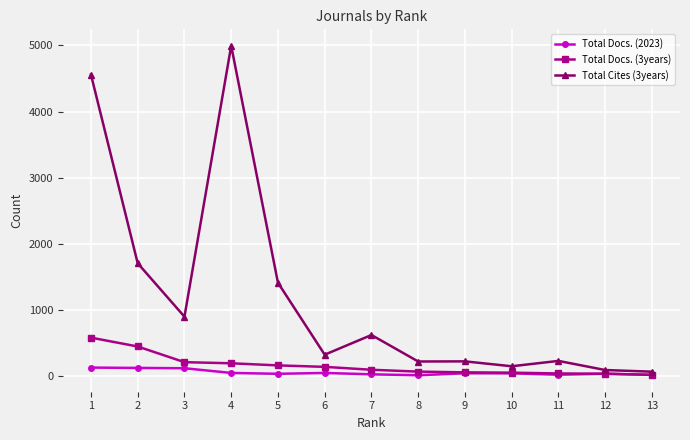

Rank the series by their maximum value, from highest to lowest.

Total Cites (3years), Total Docs. (3years), Total Docs. (2023)